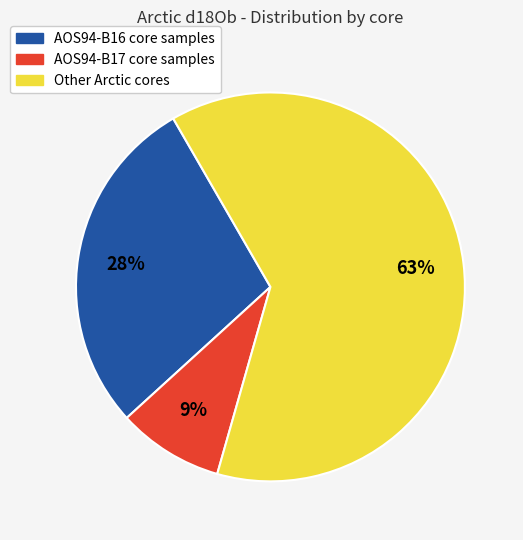

To the nearest percent, what is the difference between the largest and smallest slice percentages?

54%